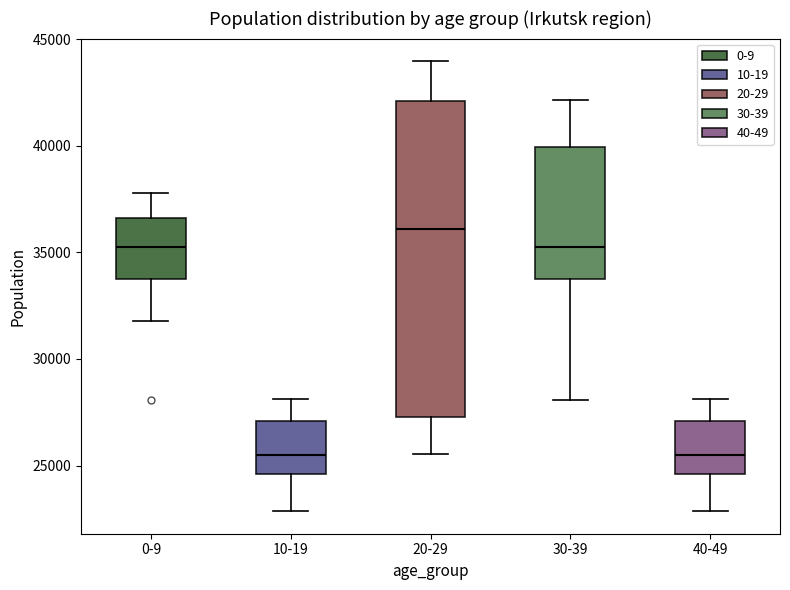

Comparing the boxes themselves (not the whiskers), which one is the tallest?

20-29